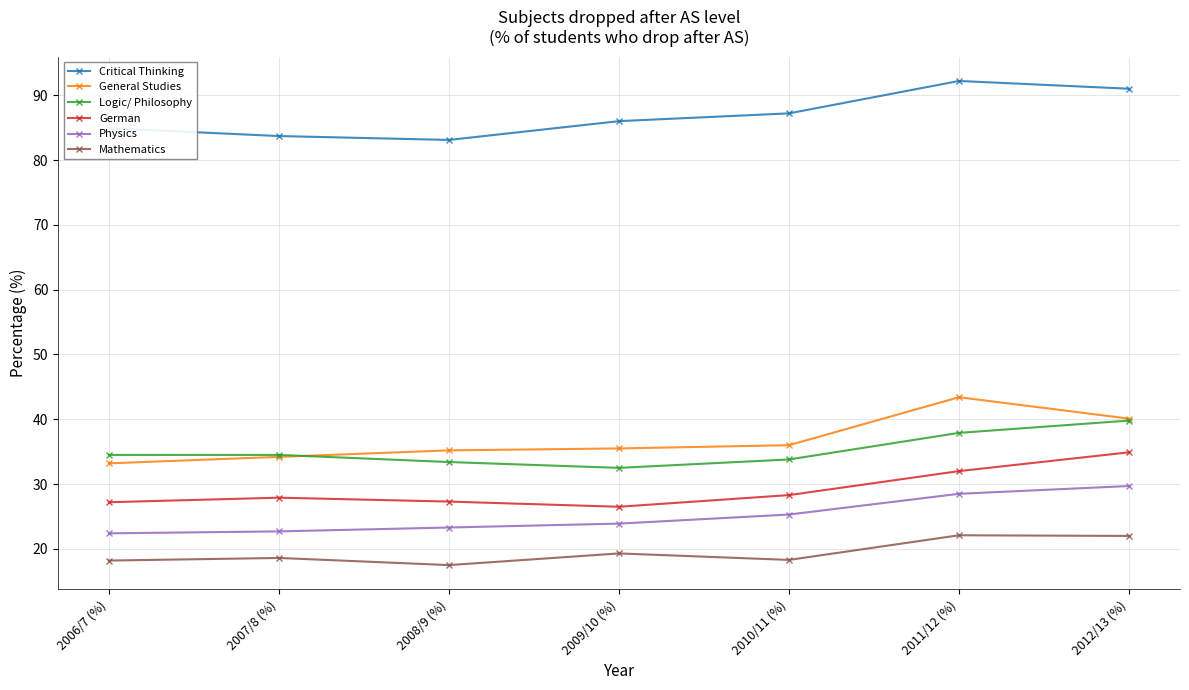

What is the greatest value displayed?

92.2